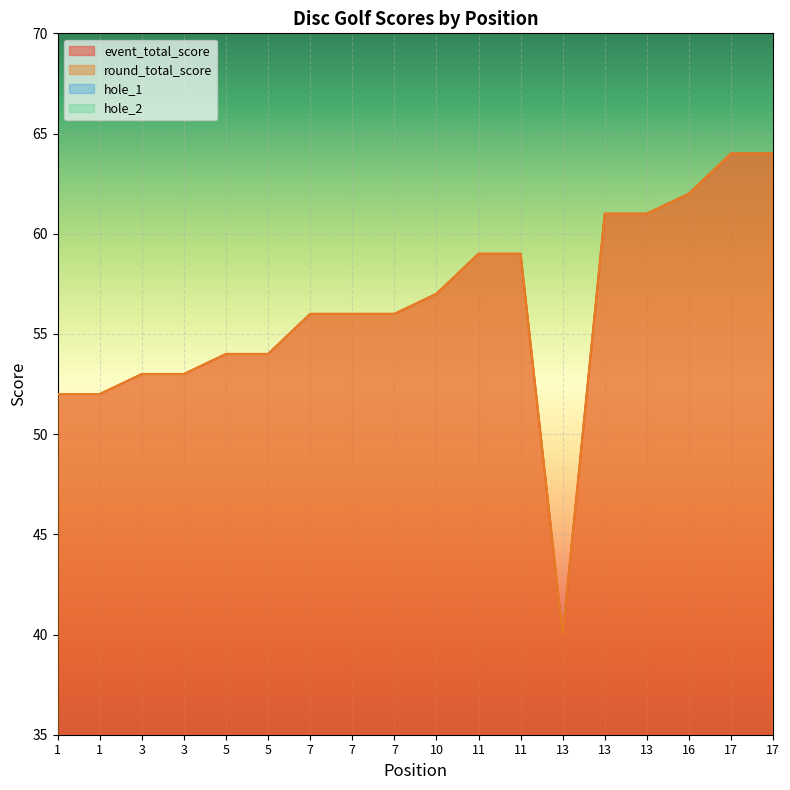

Rank the series by their maximum value, from highest to lowest.

event_total_score, round_total_score, hole_1, hole_2